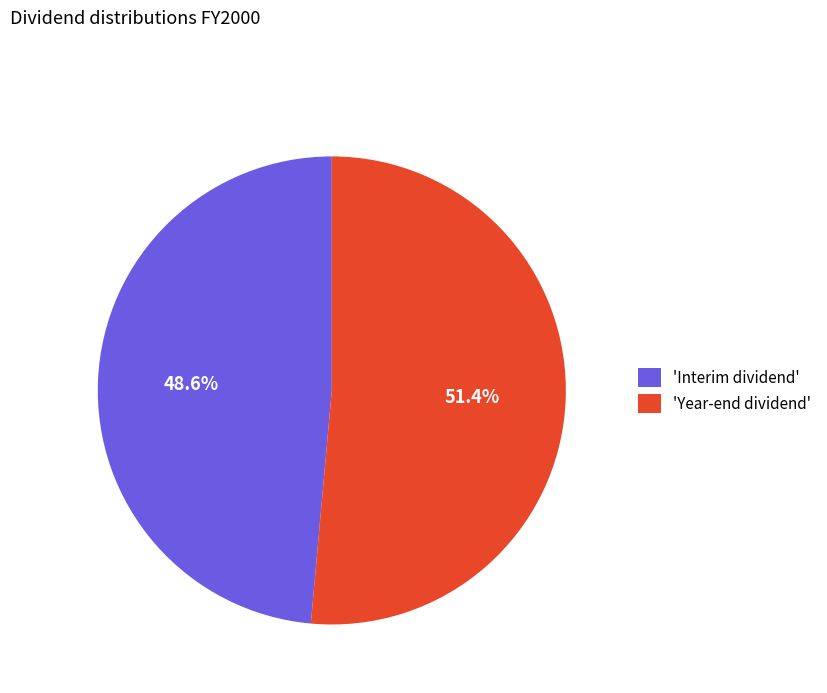

Is 'Year-end dividend' the majority of the pie?

Yes